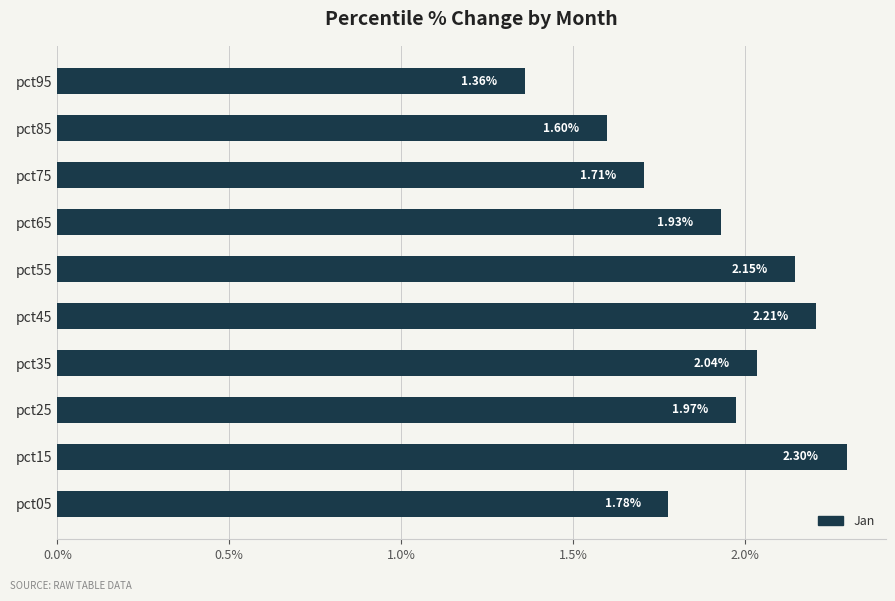

What is the difference between the second highest and minimum values?

0.8